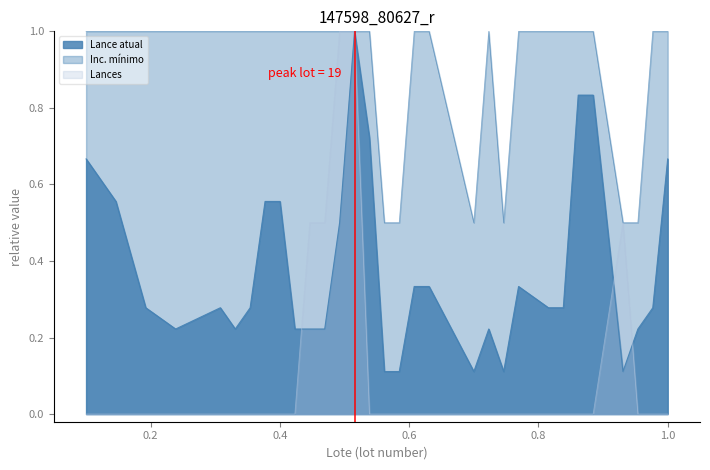

At how many categories does at least one series exceed 0?

31